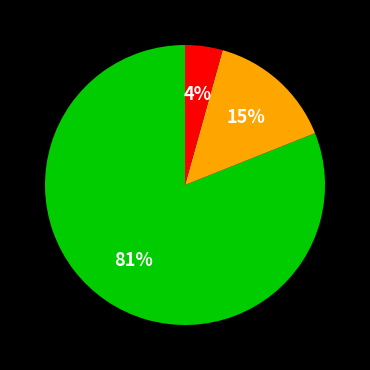

Does any single category account for the majority?

Yes